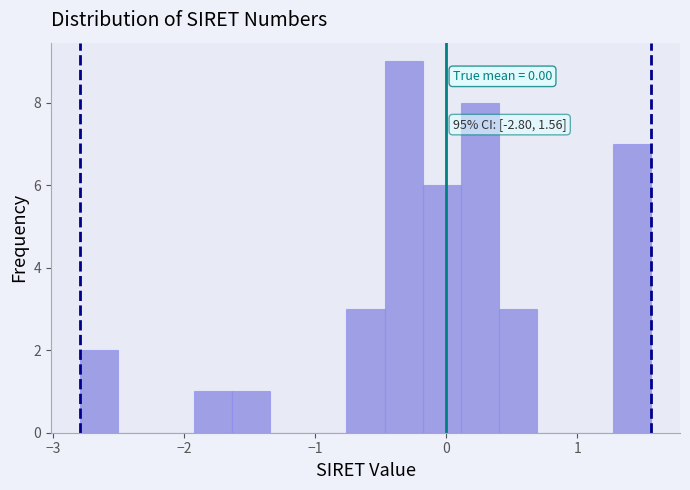

Read against the x-axis, roughly where is the centre of the tallest bar?

-0.3